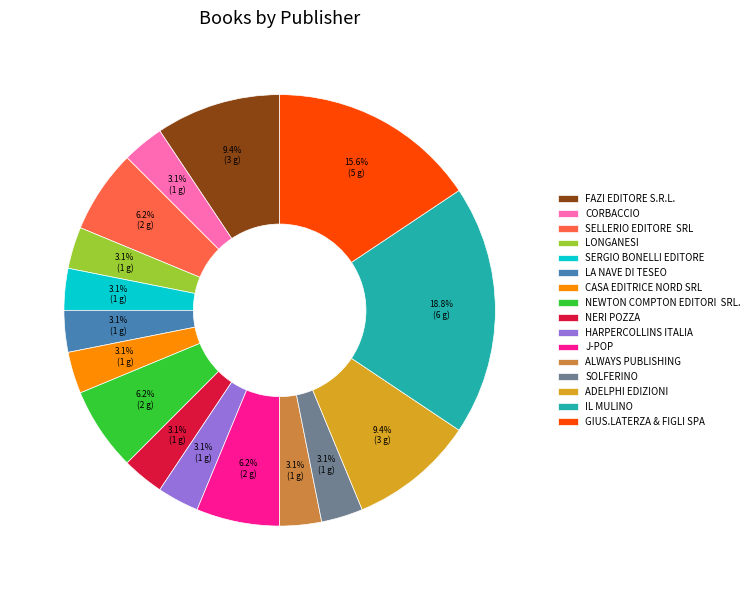

Do GIUS.LATERZA & FIGLI SPA and LA NAVE DI TESEO together represent more than half of the pie?

No